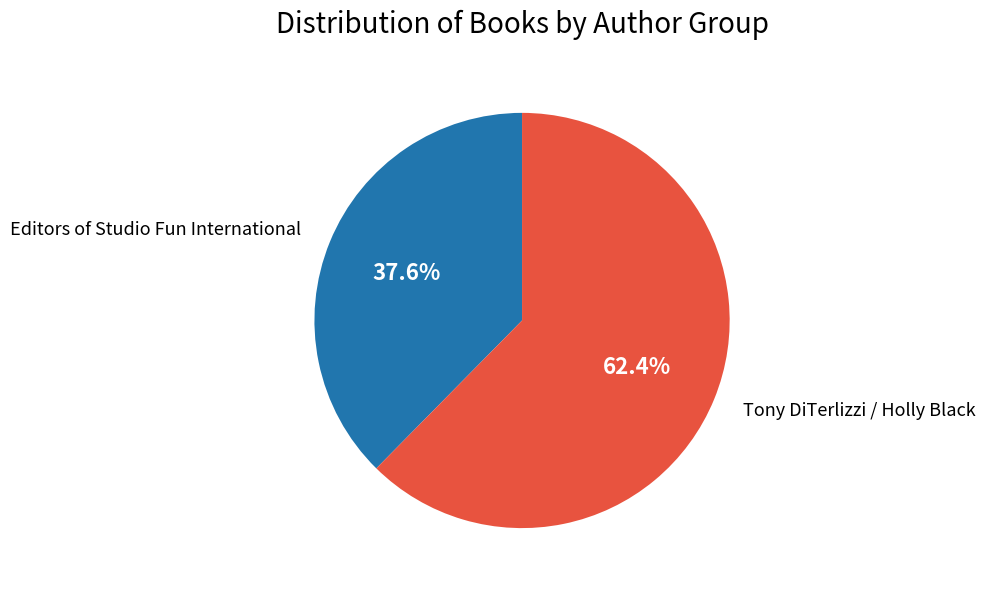

Between Tony DiTerlizzi / Holly Black and Editors of Studio Fun International, which is larger?

Tony DiTerlizzi / Holly Black